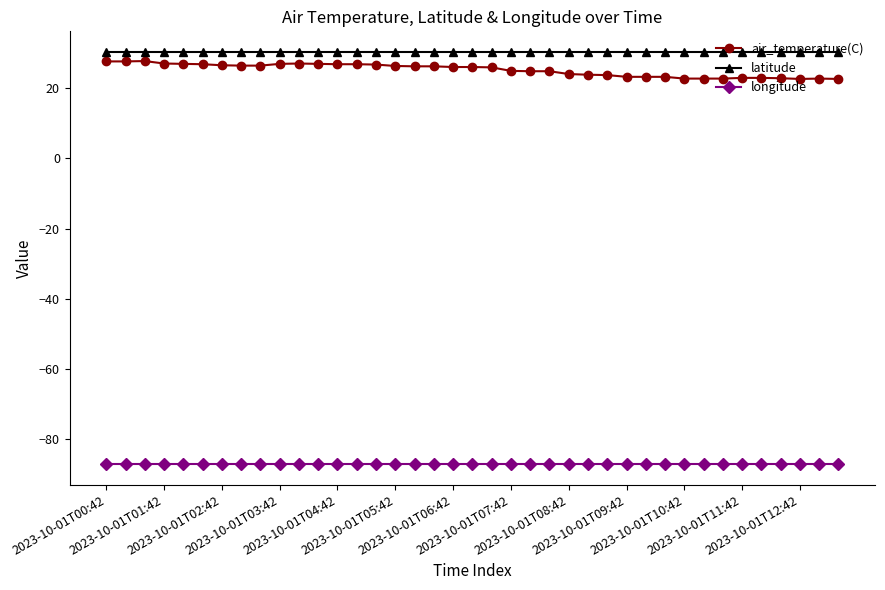

Which series has the largest range (max minus min)?

air_temperature(C)